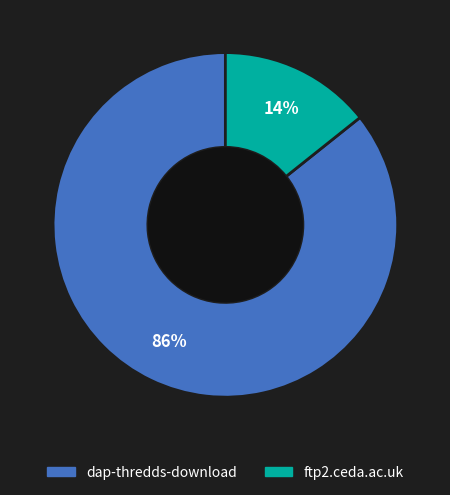

How many segments does this pie chart have?

2